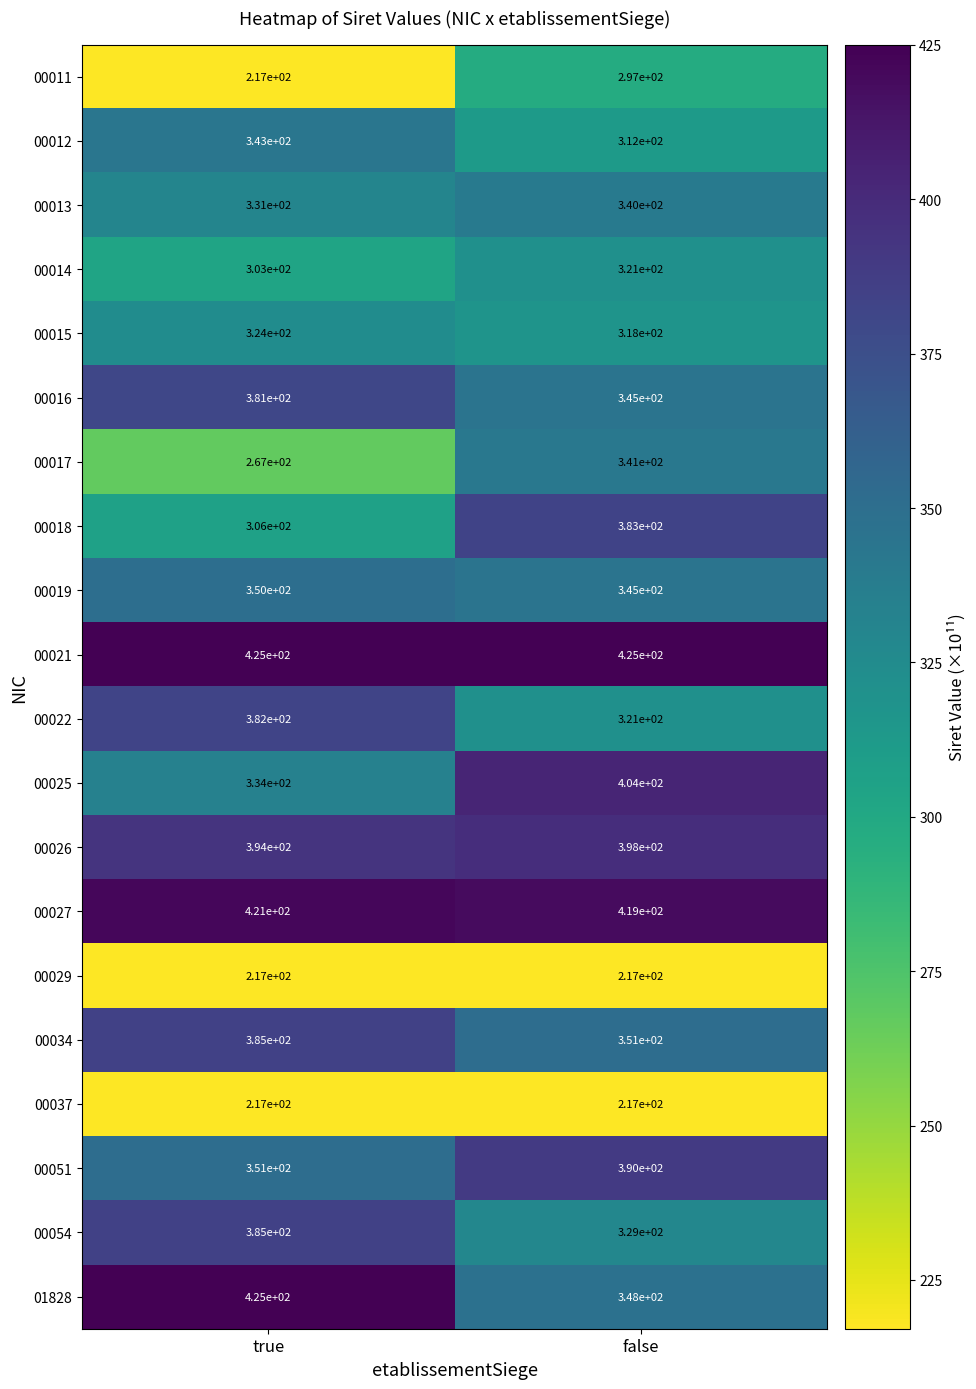

Between true and false, which series saw the biggest shift?

00011